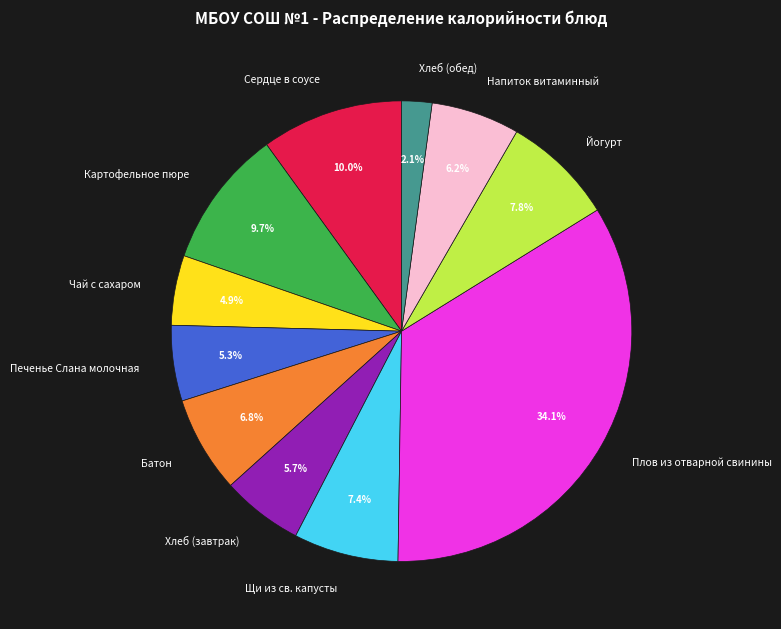

Between Батон and Чай с сахаром, which is larger?

Батон